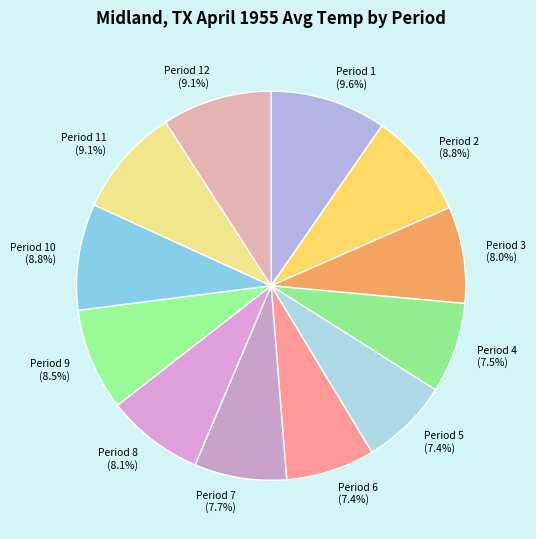

Is Period 8 (8.1%) the majority of the pie?

No